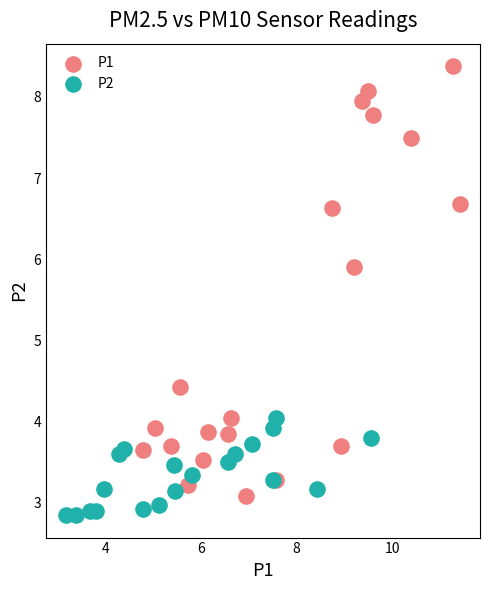

Which series has the largest Y range (max minus min)?

P1